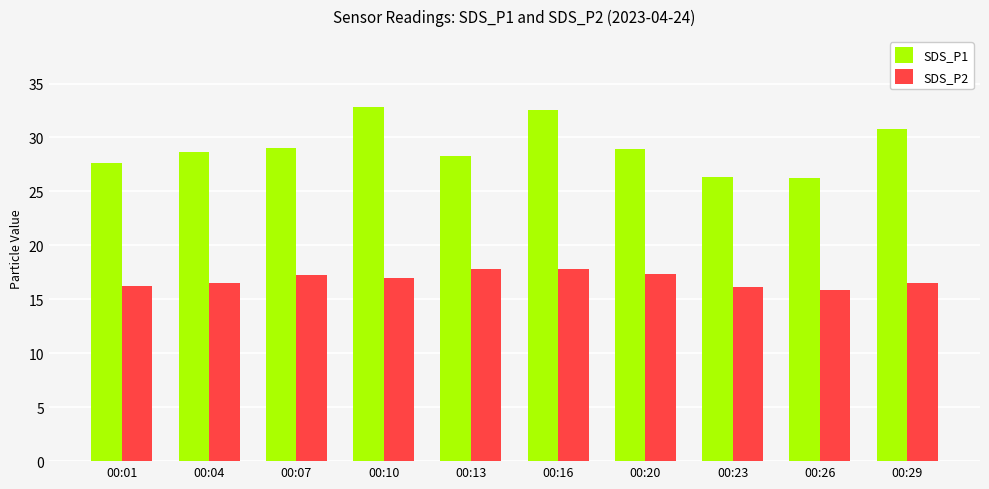

What is the approximate value of SDS_P2 at 00:10?

17.0